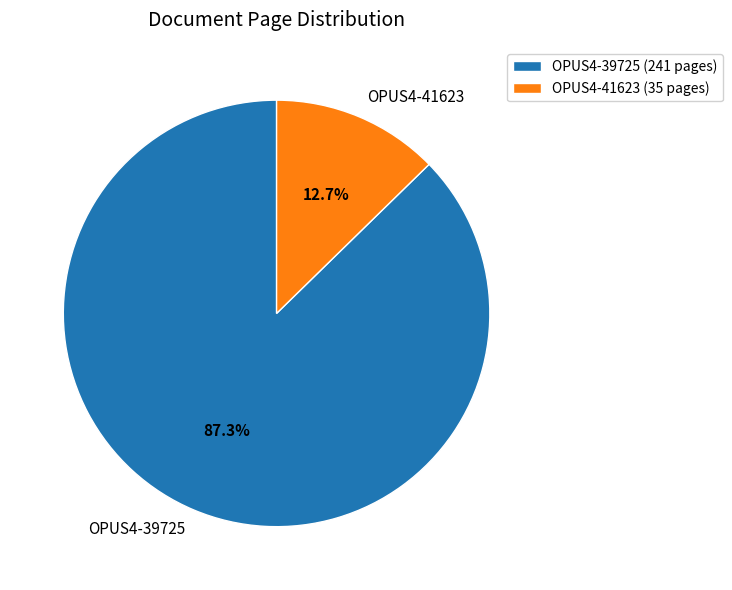

Which slice is the smallest?

OPUS4-41623